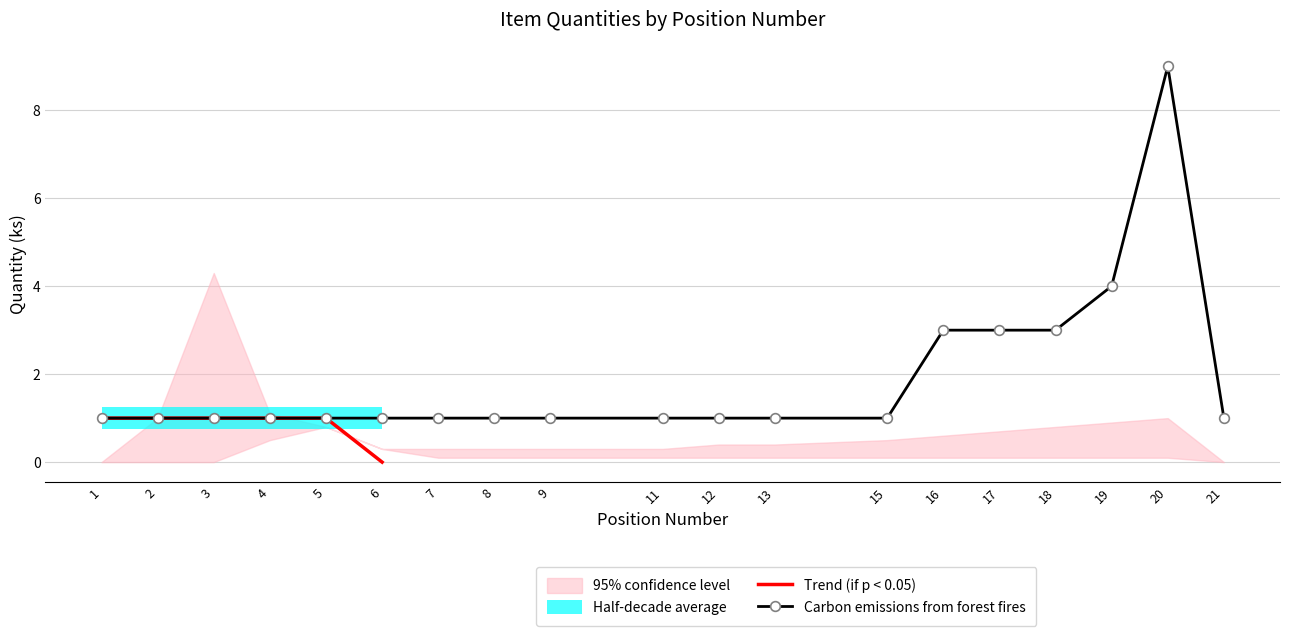

True or false: Trend (if p < 0.05) and conf_upper intersect in this chart.

True